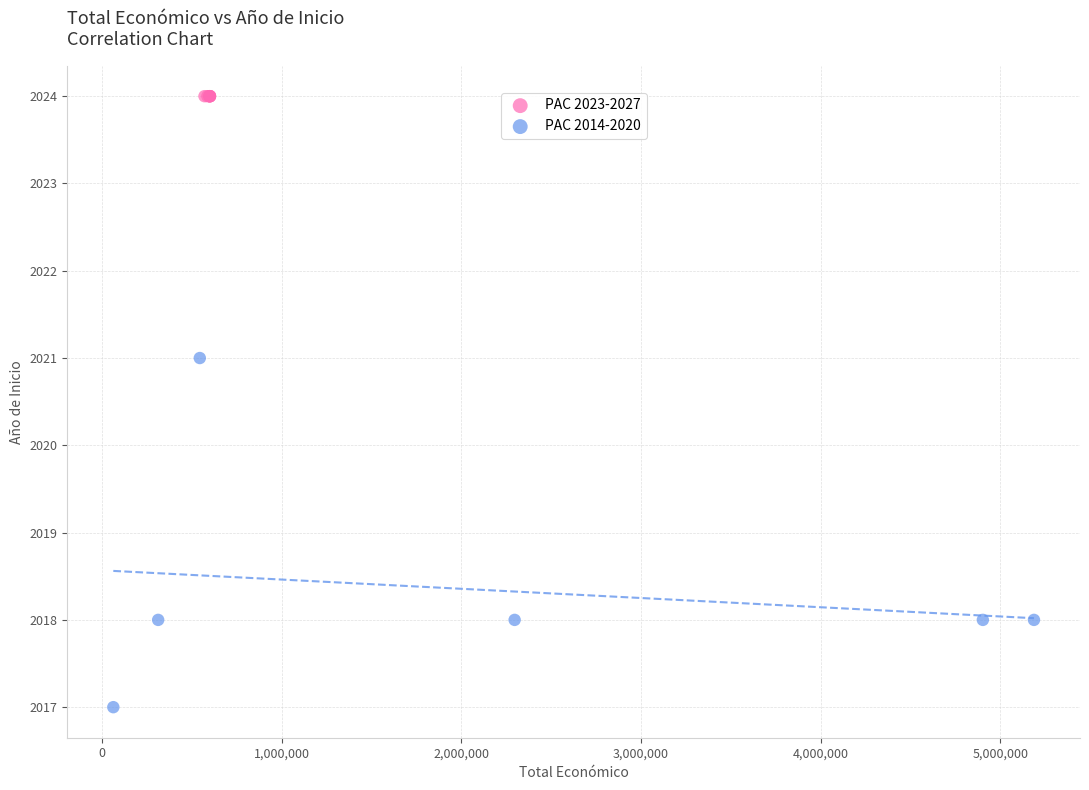

Which series contains the highest Y value?

PAC 2023-2027